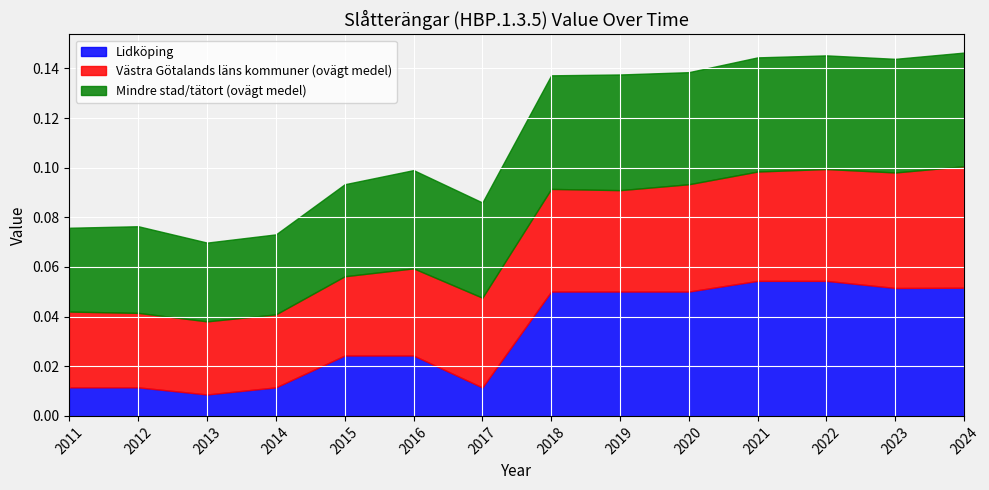

List the labels in order of Västra Götalands läns kommuner (ovägt medel) value, largest first.

2024, 2023, 2022, 2021, 2020, 2018, 2019, 2017, 2016, 2015, 2011, 2012, 2013, 2014